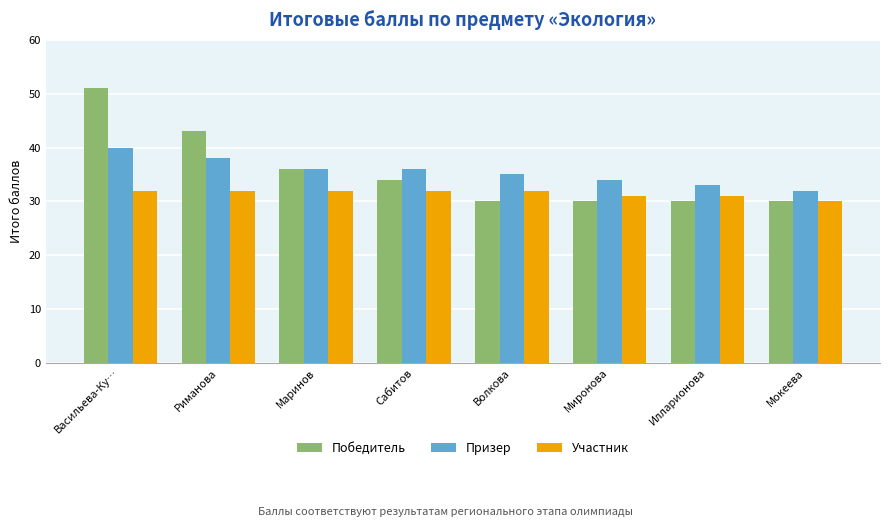

The value of Участник at Миронова is 31. True or false?

True